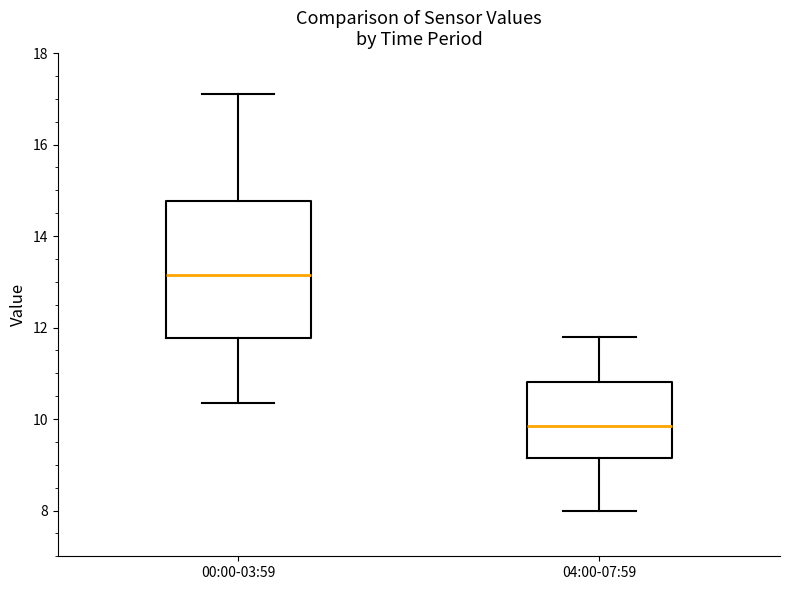

Reading left to right, read every box against the y-axis: the position of its median line, the range the box covers, and the ends of its whiskers. The values are not printed on the chart, so give them approximately, as read against the axis.

00:00-03:59: median 13.2, box 11.8 to 14.8, whiskers 10.4 to 17.2
04:00-07:59: median 9.8, box 9.2 to 10.8, whiskers 8.0 to 11.8